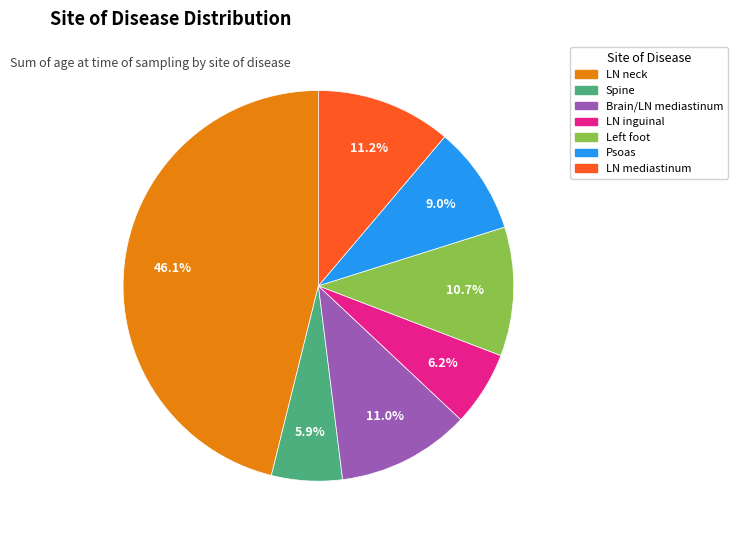

Is there a majority slice in this chart?

No